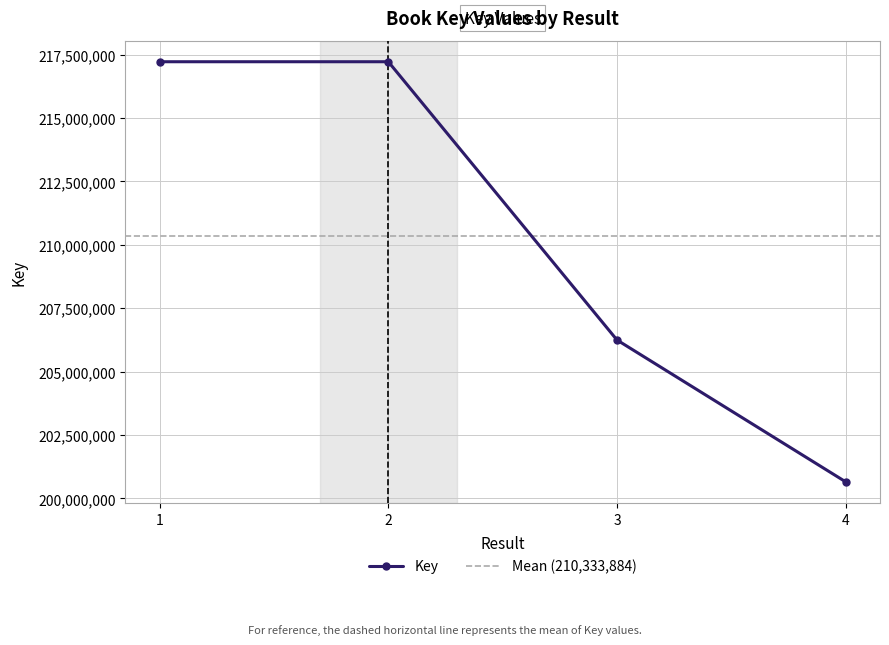

List the labels in order of value, largest first.

1, 2, 3, 4